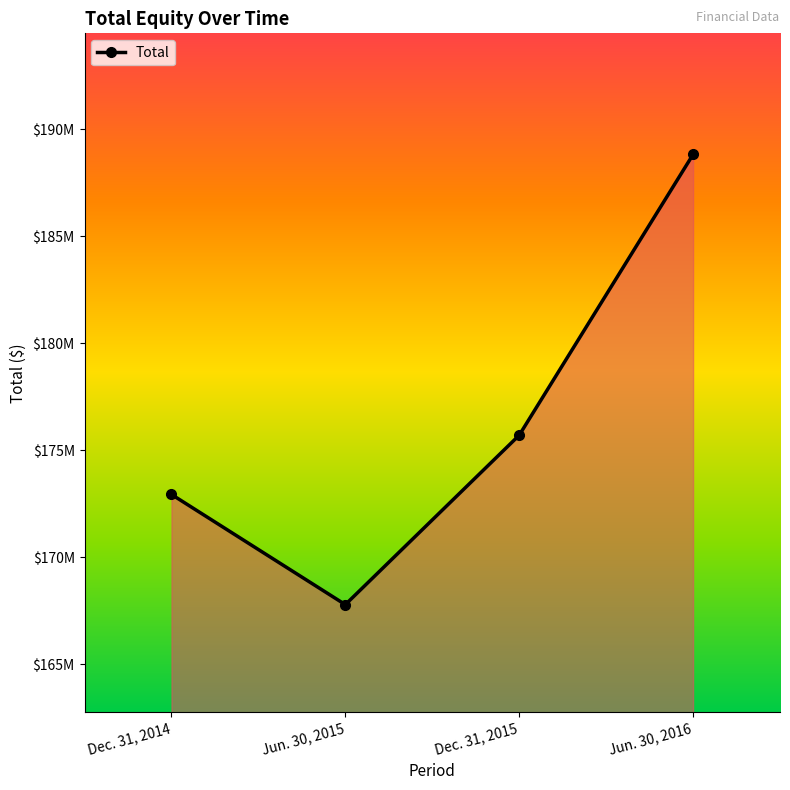

Does the chart have visible grid lines?

No